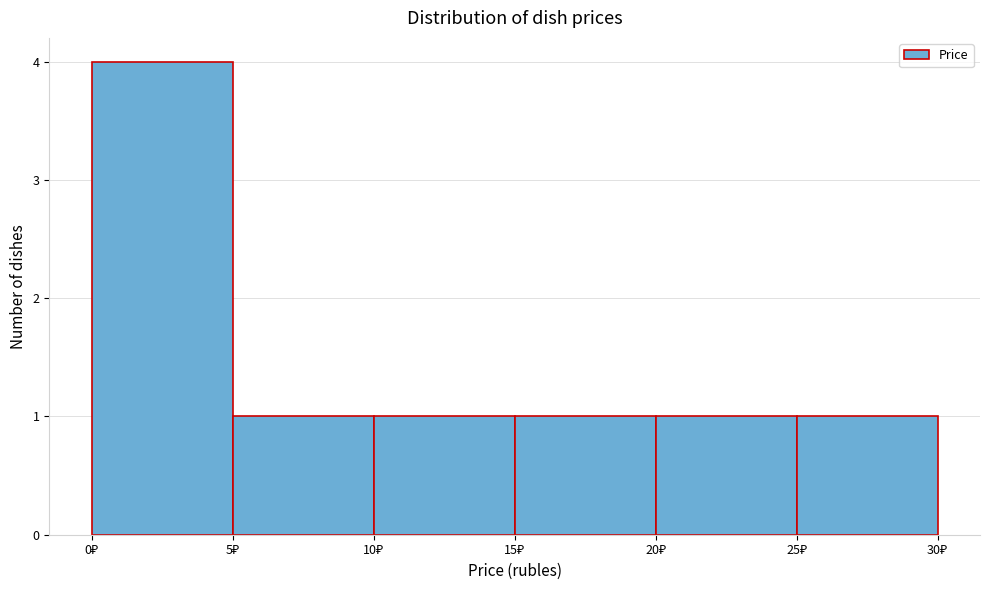

How tall is the bar that spans 20 to 25 on the x-axis? The values are not printed on the chart, so give them approximately, as read against the axis.

1